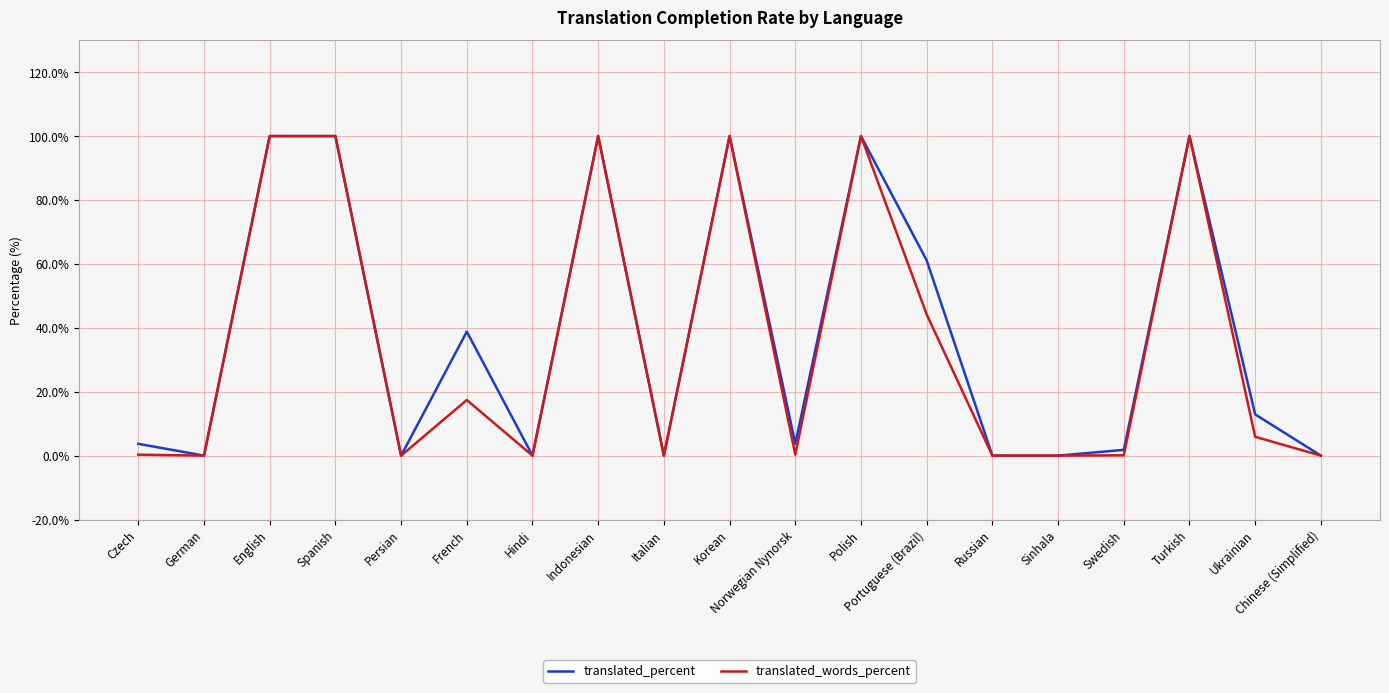

At which label is translated_words_percent closest to 50?

Portuguese (Brazil)